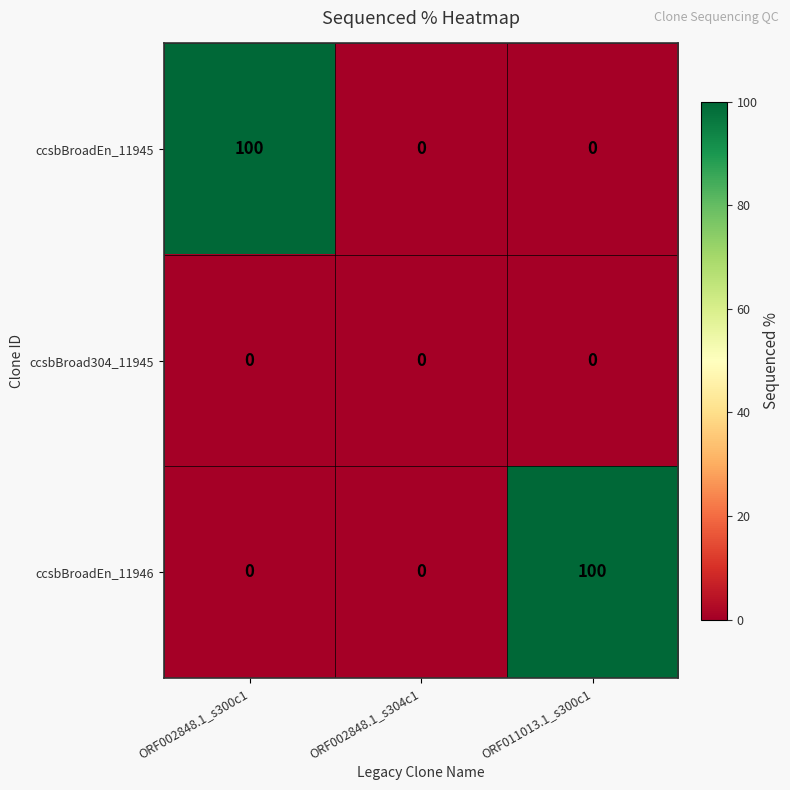

Between ORF002848.1_s304c1 and ORF011013.1_s300c1, which series saw the biggest shift?

ccsbBroadEn_11946